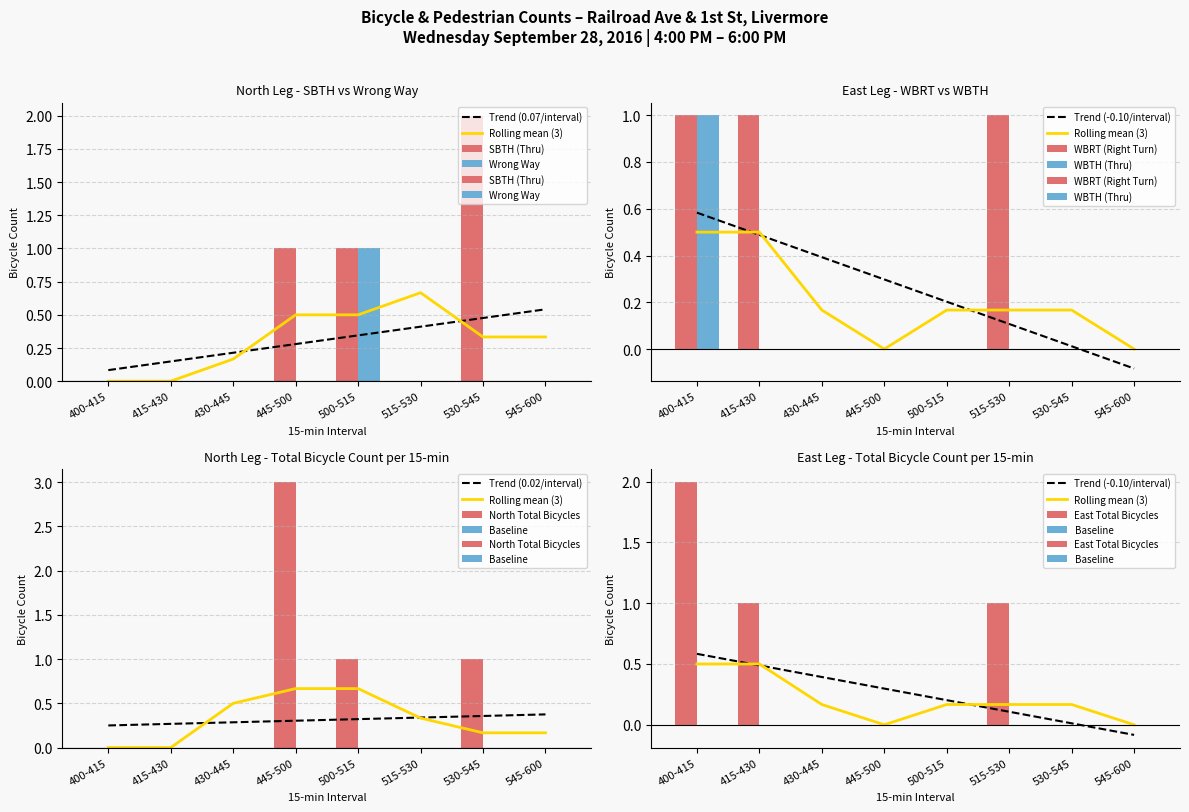

Between 515-530 and 530-545, which series saw the biggest shift?

NORTH_SBTH